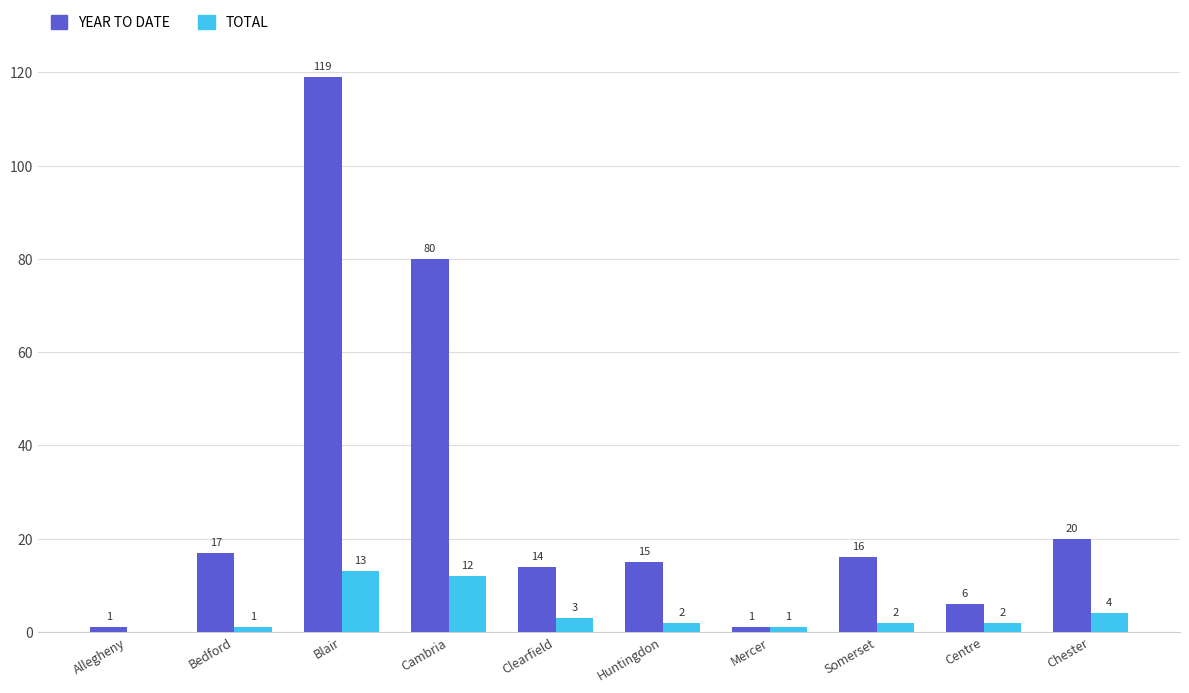

How many categories are shown in the chart?

10